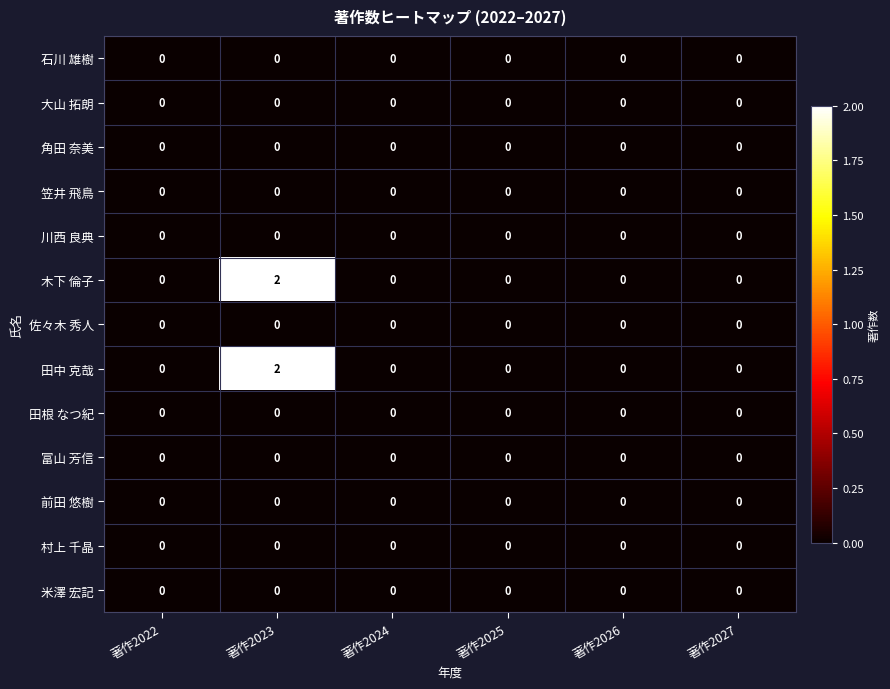

At which category is the sum across all series the highest?

著作2023